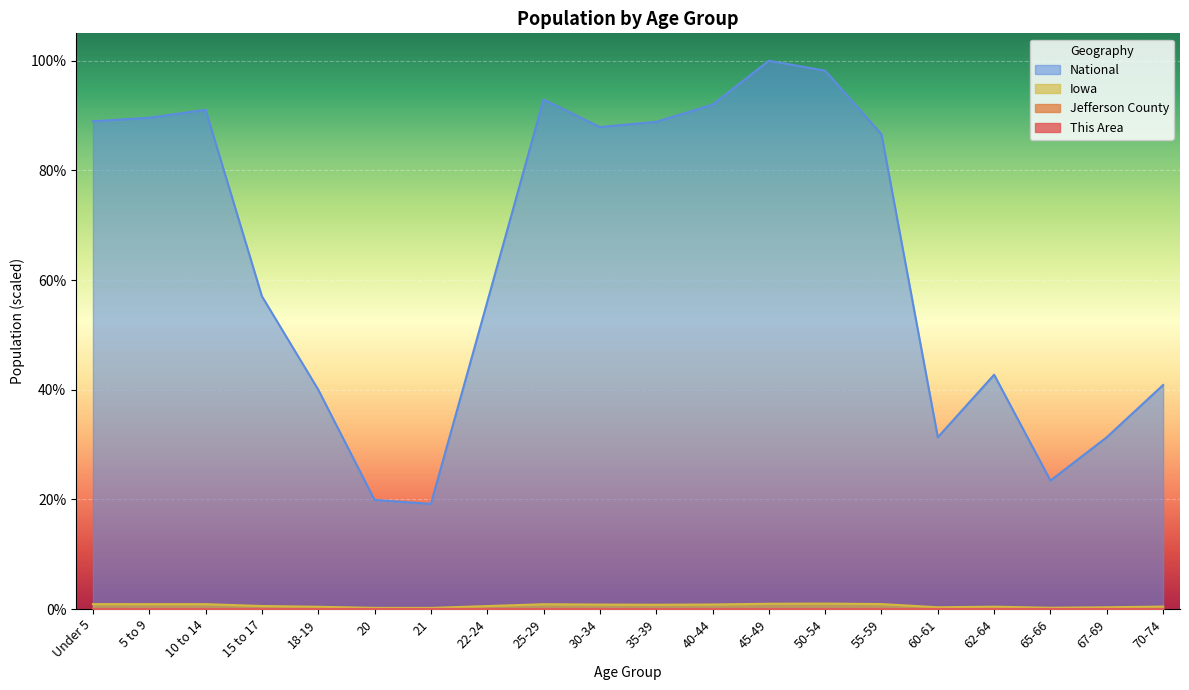

What is the difference between the maximum and minimum values in the National series?

0.8